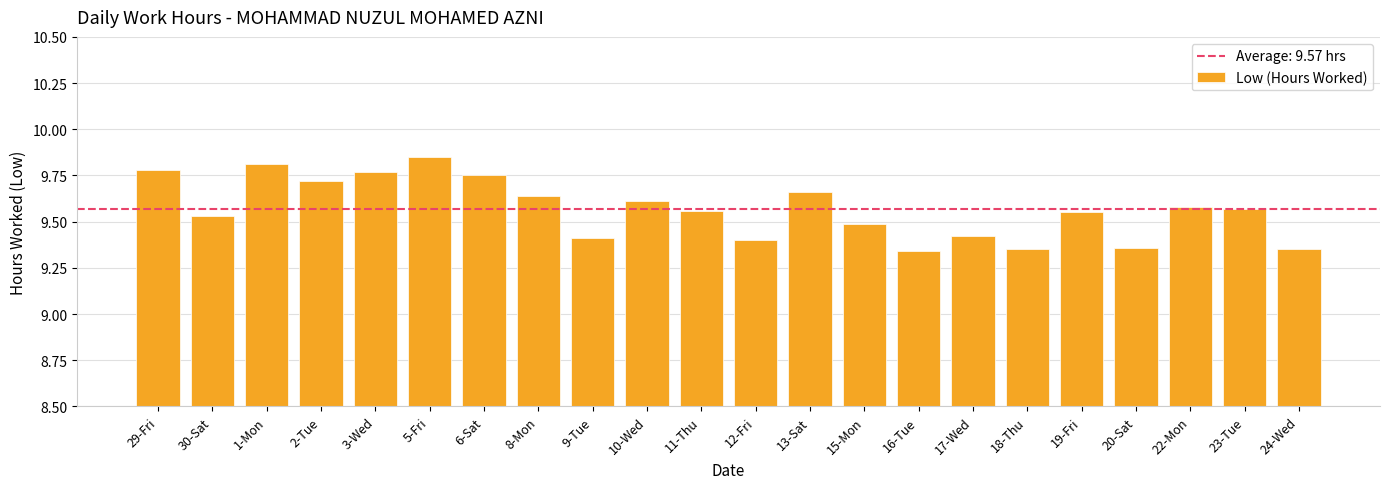

What is the sum of all values?

210.5